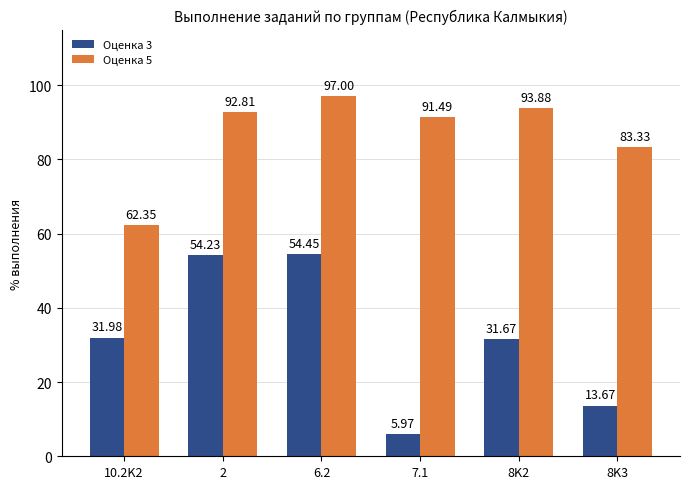

What is the total value across all series at 8K3?

97.0